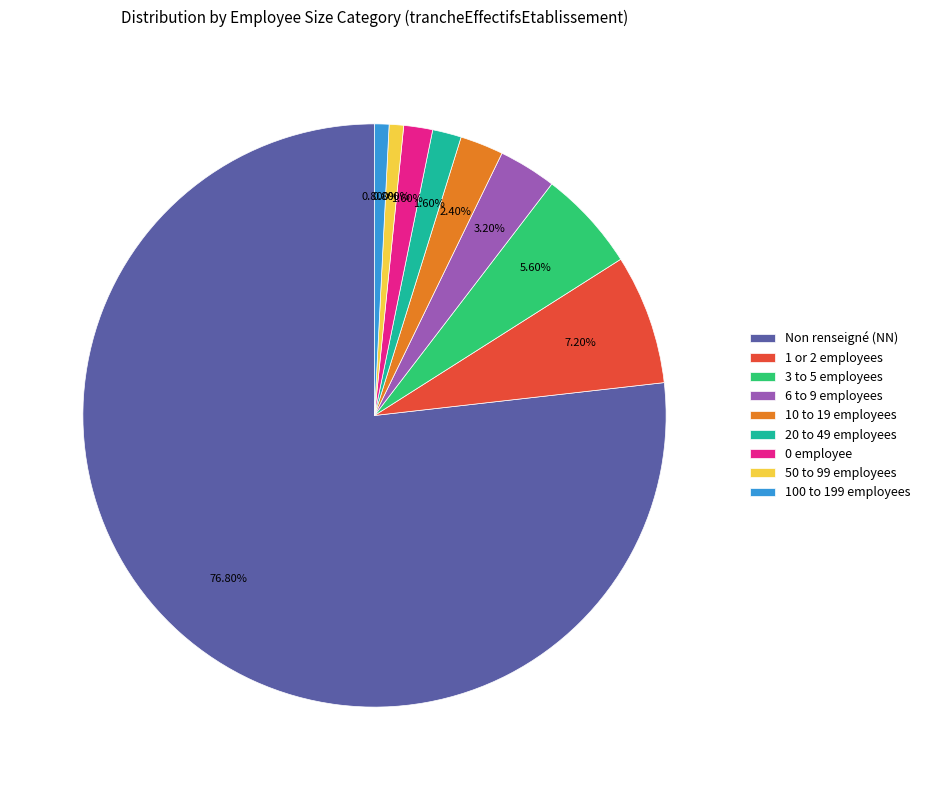

Is the sum of 100 to 199 employees and 20 to 49 employees greater than half?

No